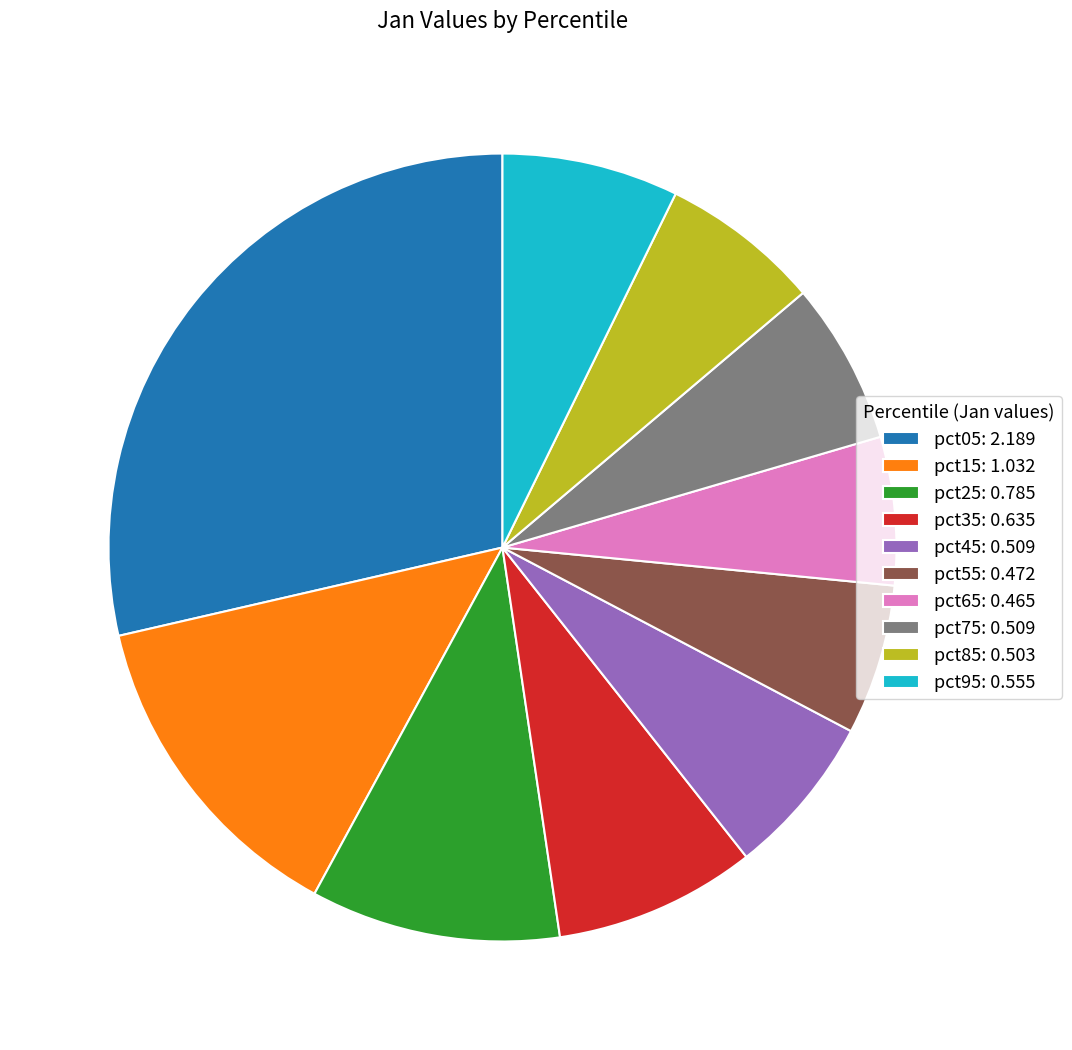

How many slices are in this pie chart?

10